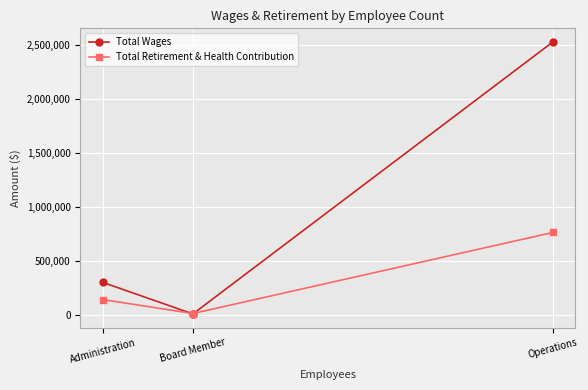

What is the average value of the Total Retirement & Health Contribution series?

305106